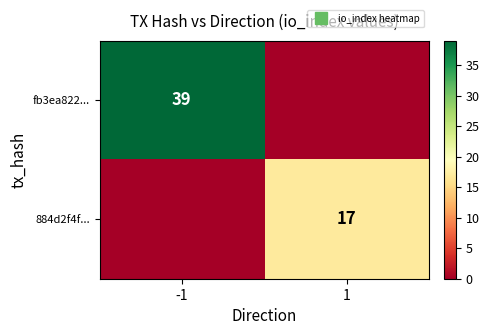

What is the sum of all fb3ea822... values?

39